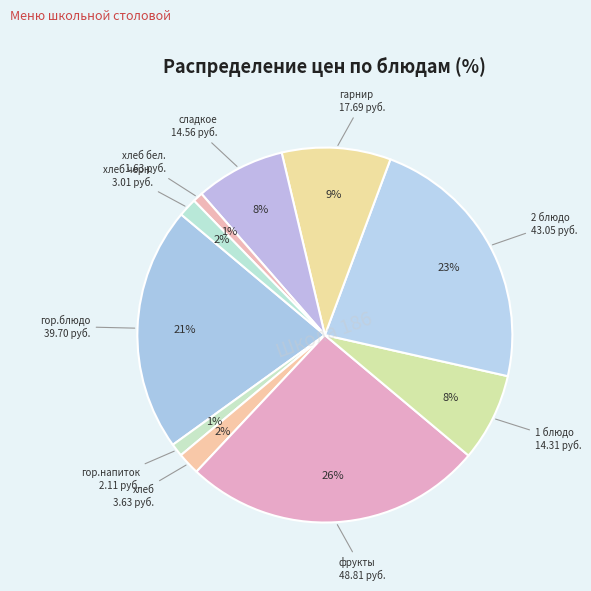

Count the number of slices in the pie.

10